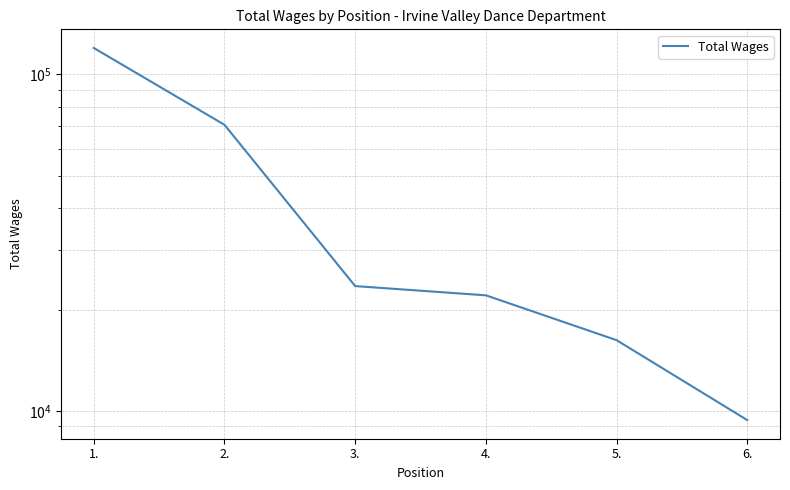

Reading left to right, what are all the values shown in this chart?

119715	70784	23494	22055	16231	9396